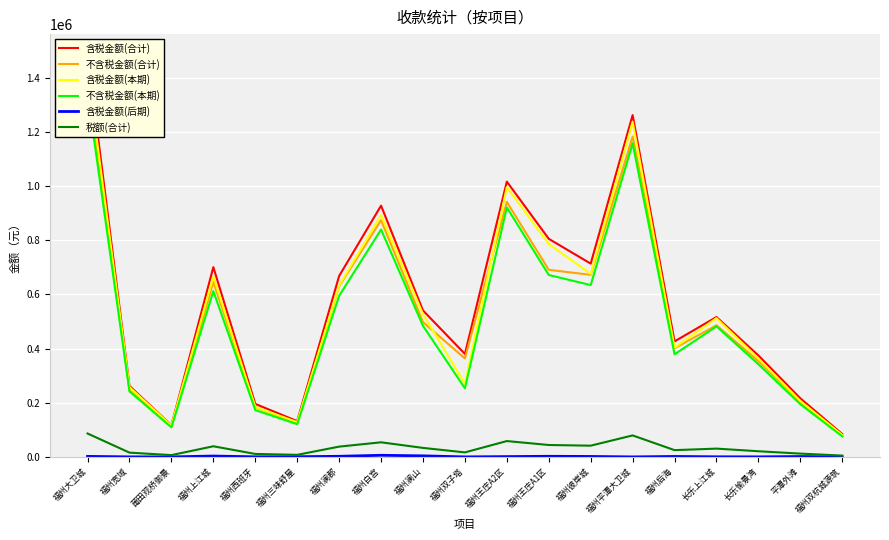

What is the label of the 15th point from the left?

福州后海